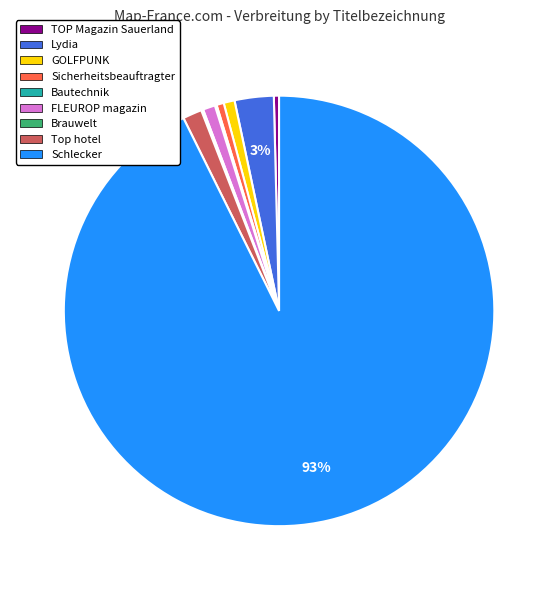

To the nearest percent, what percentage of the pie is Sicherheitsbeauftragter?

1%